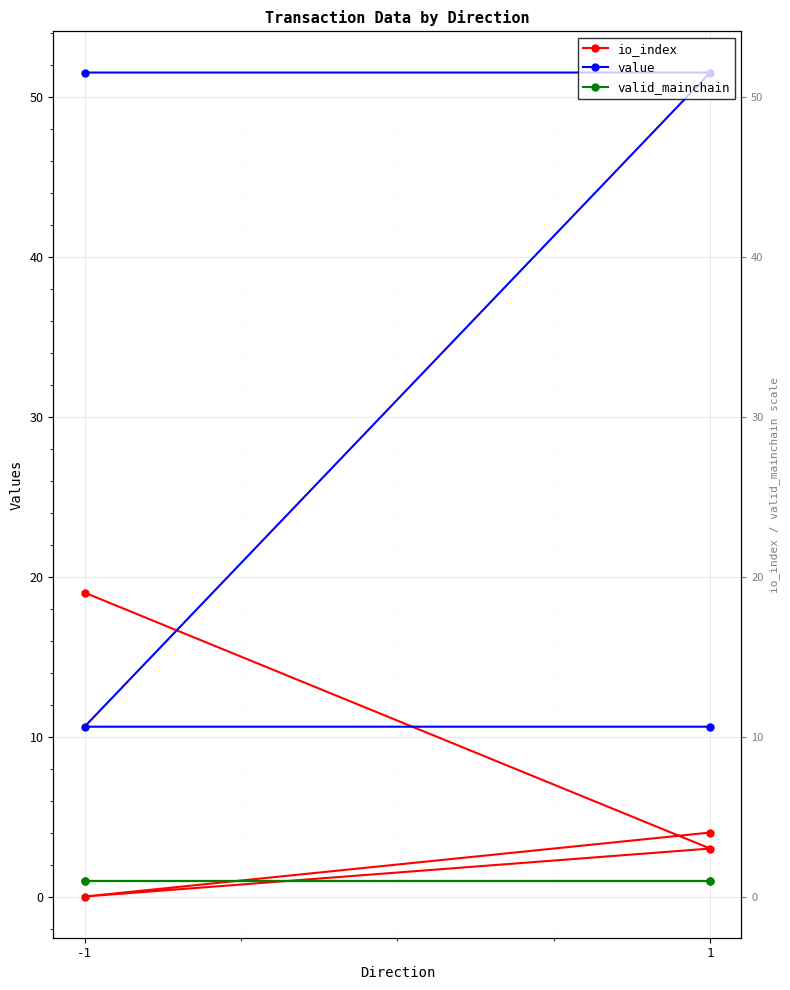

What is the sum of the valid_mainchain values at 1 and 3?

2.0